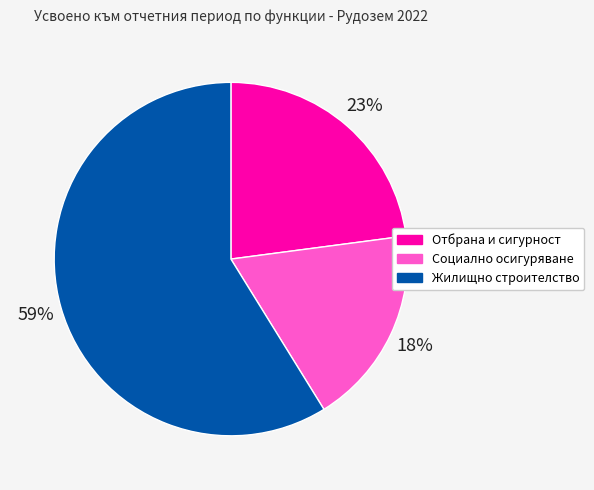

Does any single category account for the majority?

Yes